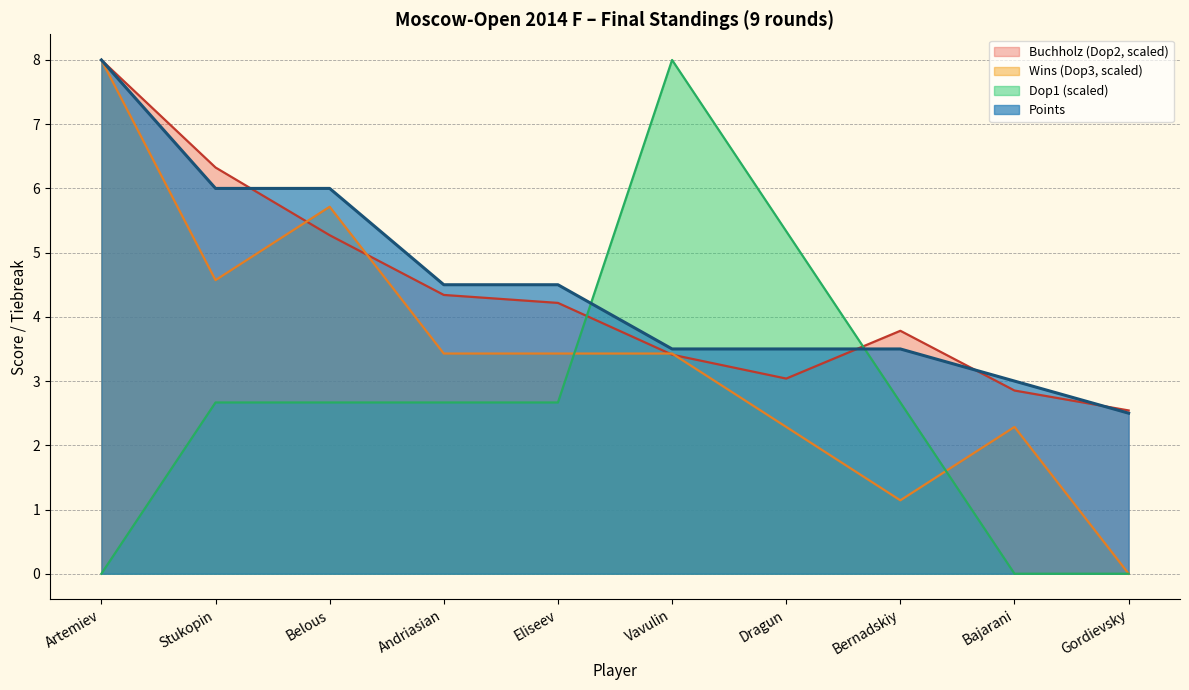

What is the sum of all Wins (Dop3) values?

34.3